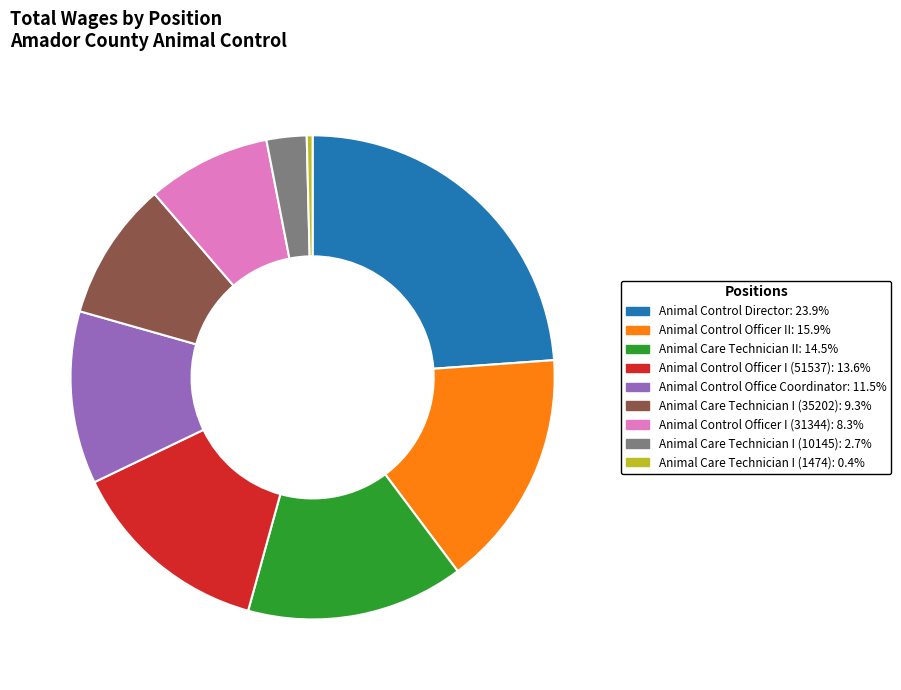

Combined, do Animal Care Technician II and Animal Control Officer I (51537) account for over 50%?

No